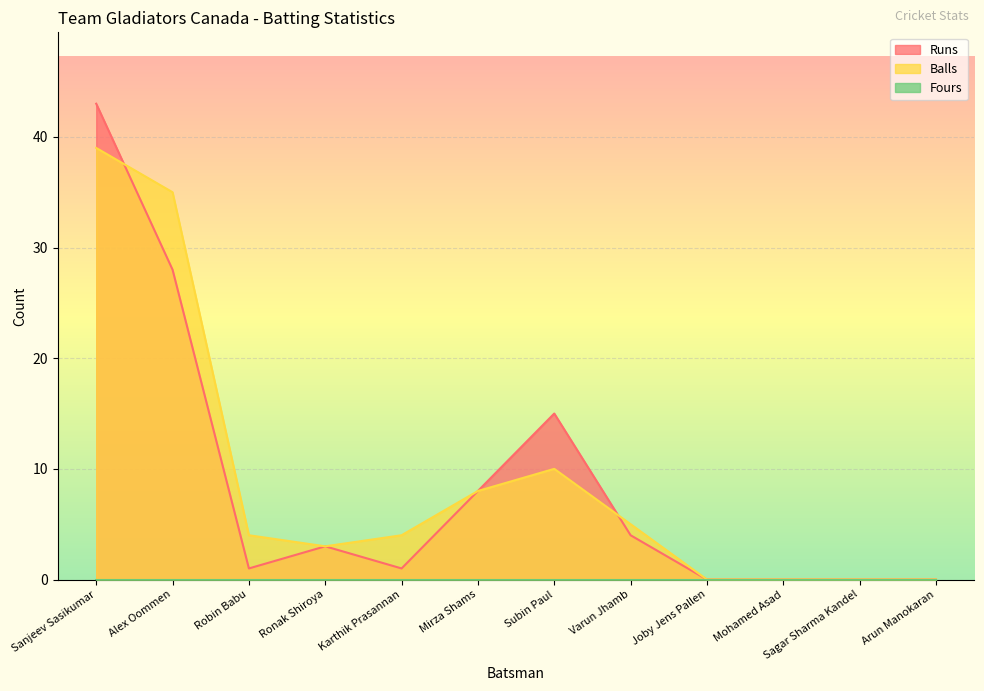

What is the maximum value shown in the chart?

43